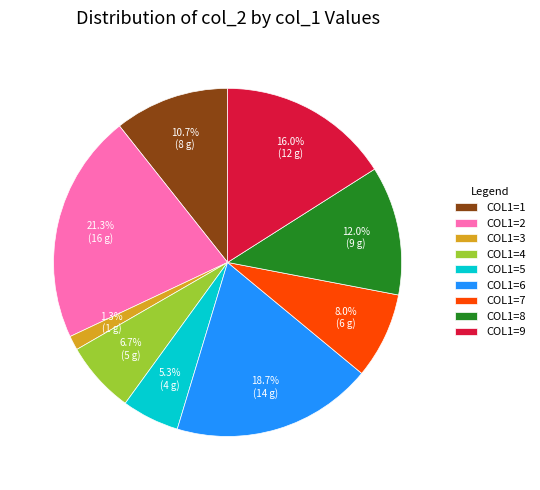

To the nearest percent, what is the average slice percentage?

11%